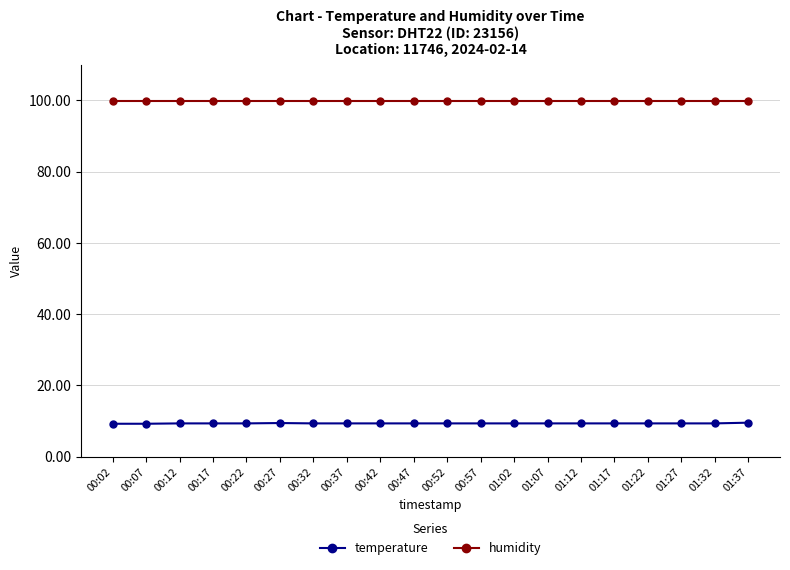

Count the number of categories in the chart.

20